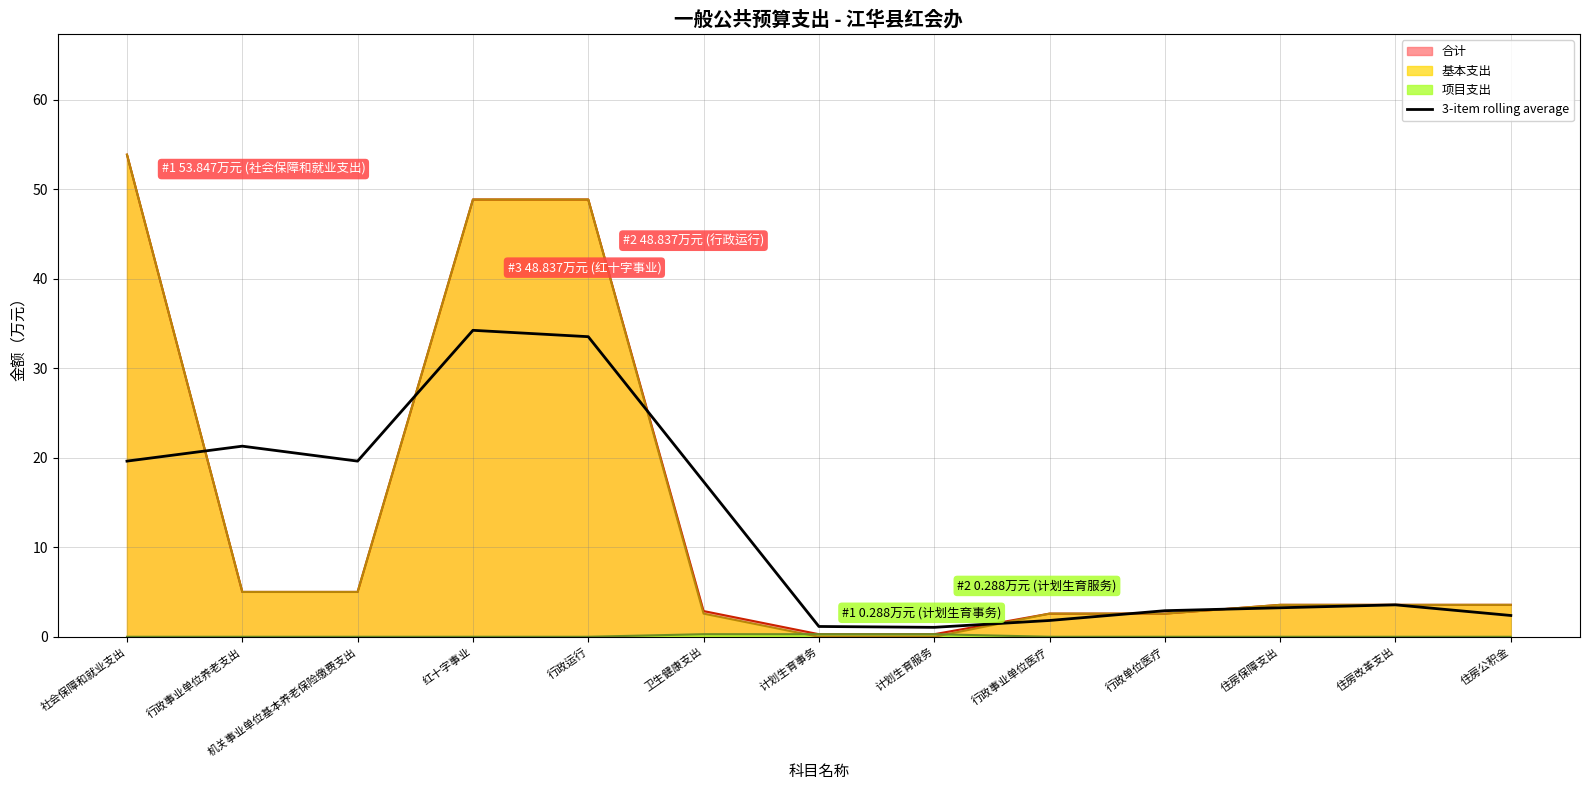

Reading left to right, transcribe all the data shown in this chart.

合计_line: 53.8	5.0	5.0	48.8	48.8	2.9	0.3	0.3	2.6	2.6	3.6	3.6	3.6
基本支出_line: 53.8	5.0	5.0	48.8	48.8	2.6	0.0	0.0	2.6	2.6	3.6	3.6	3.6
项目支出_line: 0.0	0.0	0.0	0.0	0.0	0.3	0.3	0.3	0.0	0.0	0.0	0.0	0.0
3-item rolling average: 19.6	21.3	19.6	34.2	33.5	17.3	1.1	1.1	1.8	2.9	3.2	3.6	2.4